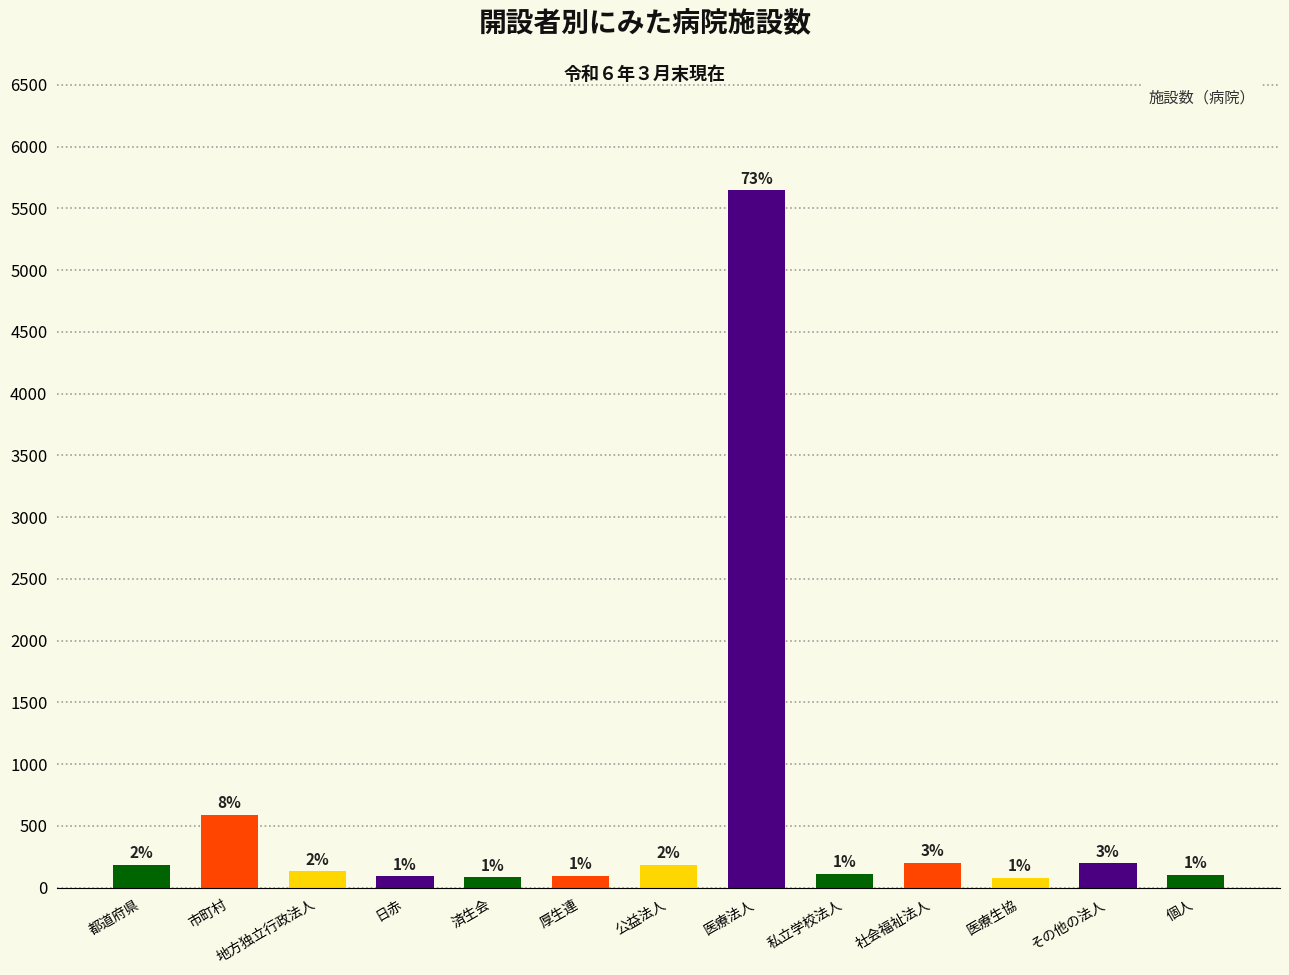

Are the bars horizontal?

No